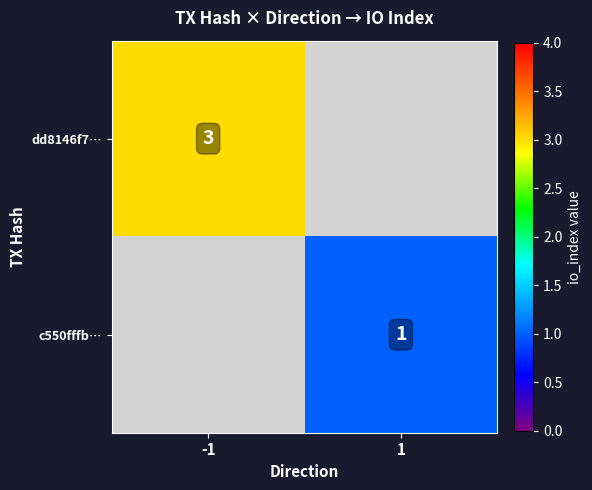

The dd8146f7… series shows 3 at -1. True or false?

True